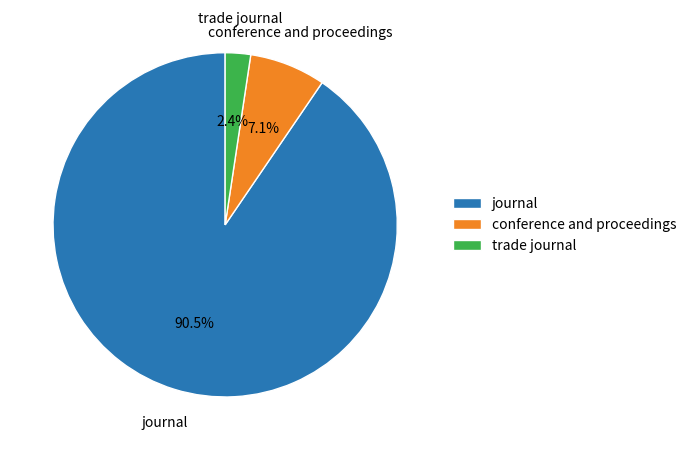

Approximately how many times larger is the value at conference and proceedings compared to journal?

0.1